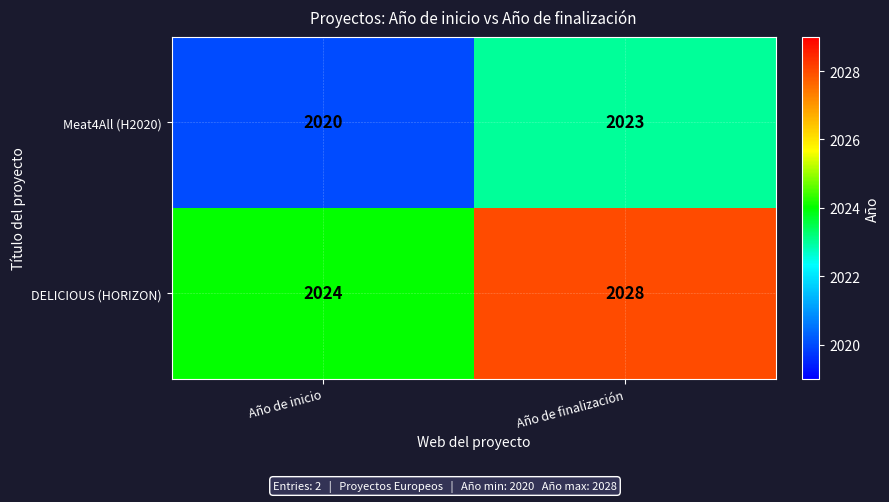

What is the spread (max minus min) of values at Año de finalización?

5